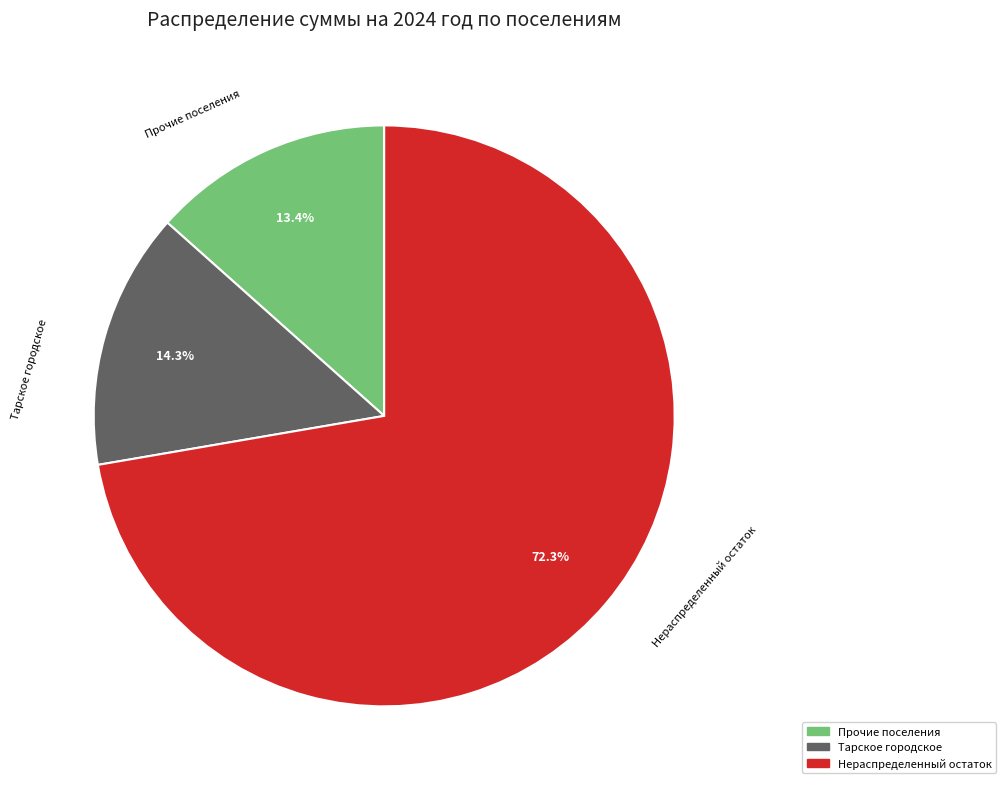

Is there a majority slice in this chart?

Yes